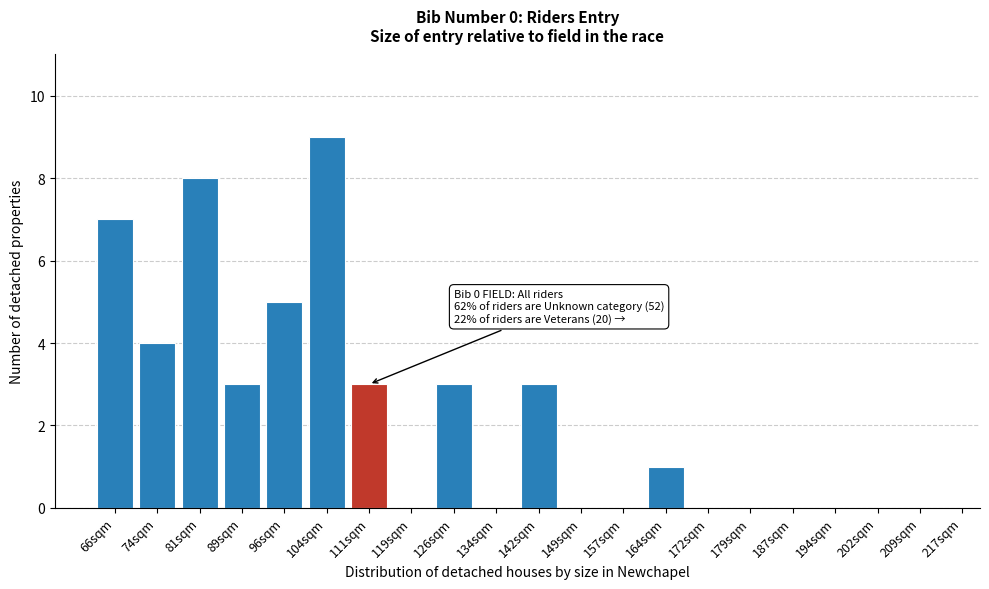

Reading right to left, transcribe all the data shown in this chart.

209sqm=0	202sqm=0	194sqm=0	187sqm=0	179sqm=0	172sqm=0	164sqm=1	157sqm=0	149sqm=0	142sqm=3	134sqm=0	126sqm=3	119sqm=0	111sqm=3	104sqm=9	96sqm=5	89sqm=3	81sqm=8	74sqm=4	66sqm=7